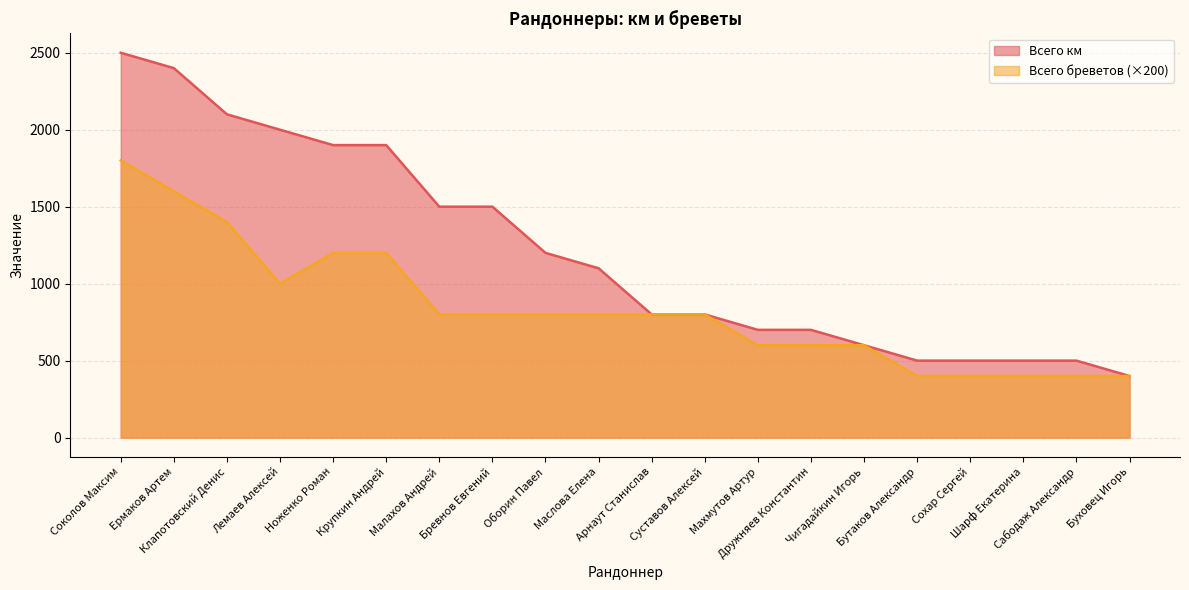

True or false: Всего бреветов and Всего км intersect in this chart.

False